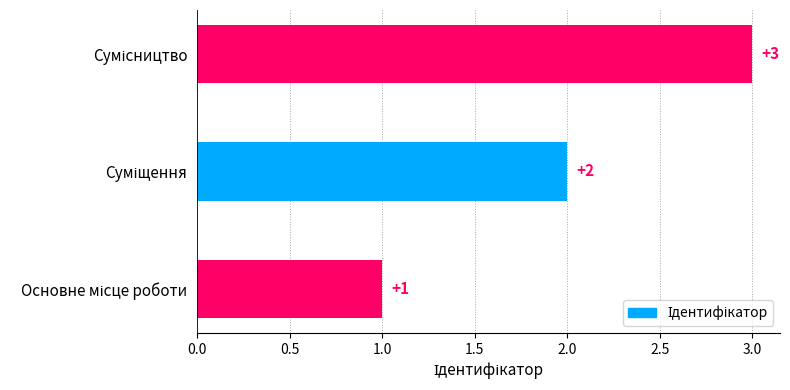

Does the chart contain stacked bars?

No